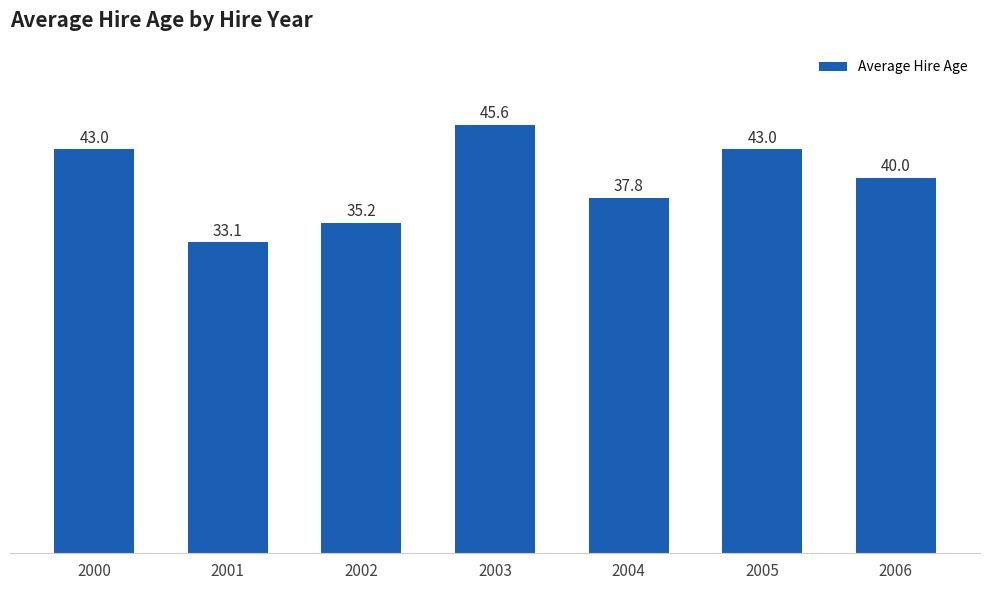

Reading left to right, transcribe all the data shown in this chart.

2000=43.0	2001=33.1	2002=35.2	2003=45.6	2004=37.8	2005=43.0	2006=40.0